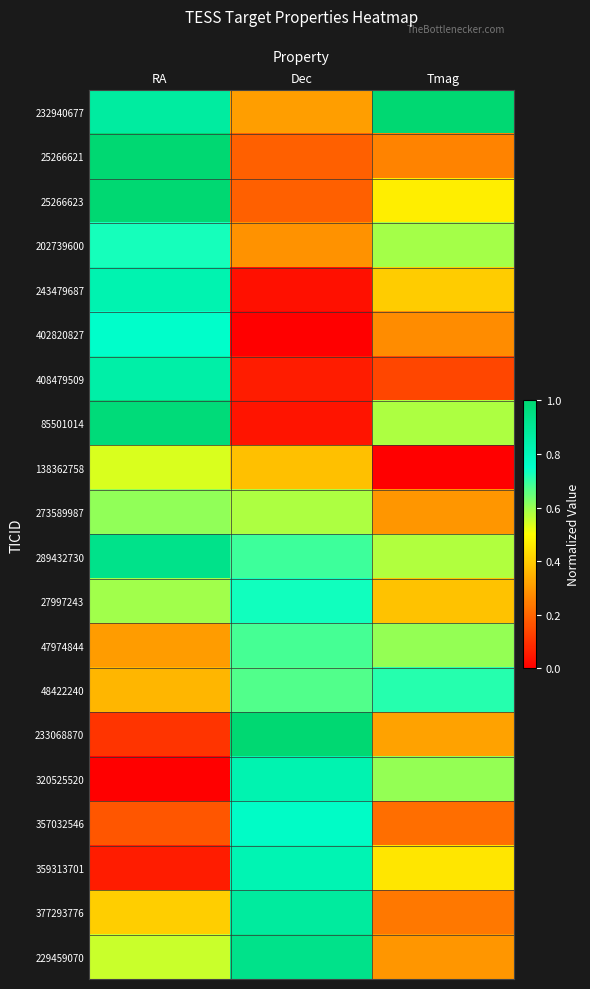

Rank the series at Dec from highest to lowest value.

233068870, 229459070, 377293776, 320525520, 359313701, 357032546, 27997243, 289432730, 47974844, 48422240, 273589987, 138362758, 232940677, 202739600, 25266621, 25266623, 408479509, 85501014, 243479687, 402820827